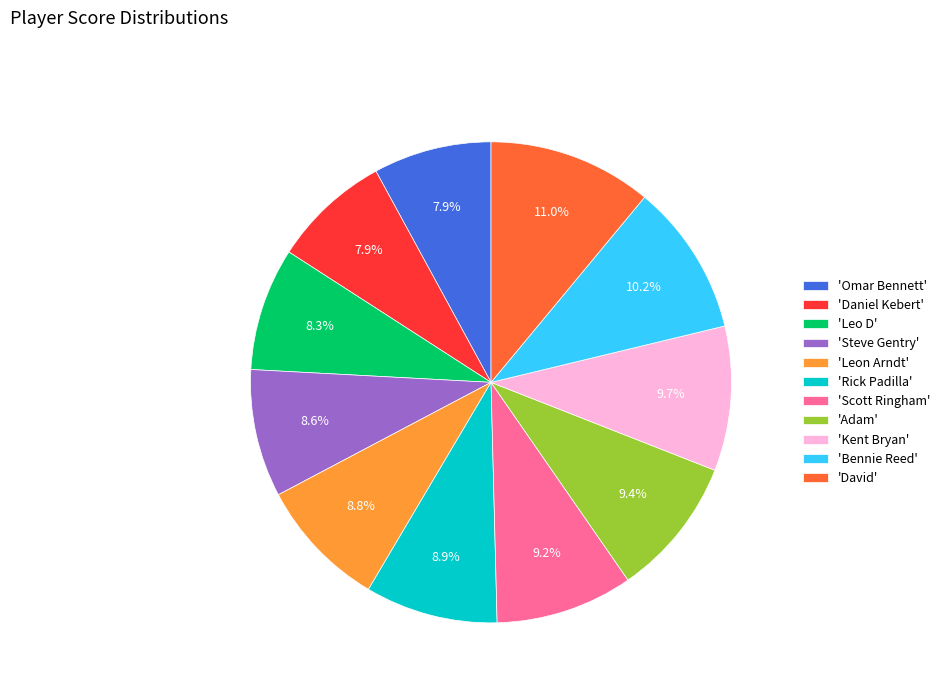

Does any single category account for the majority?

No